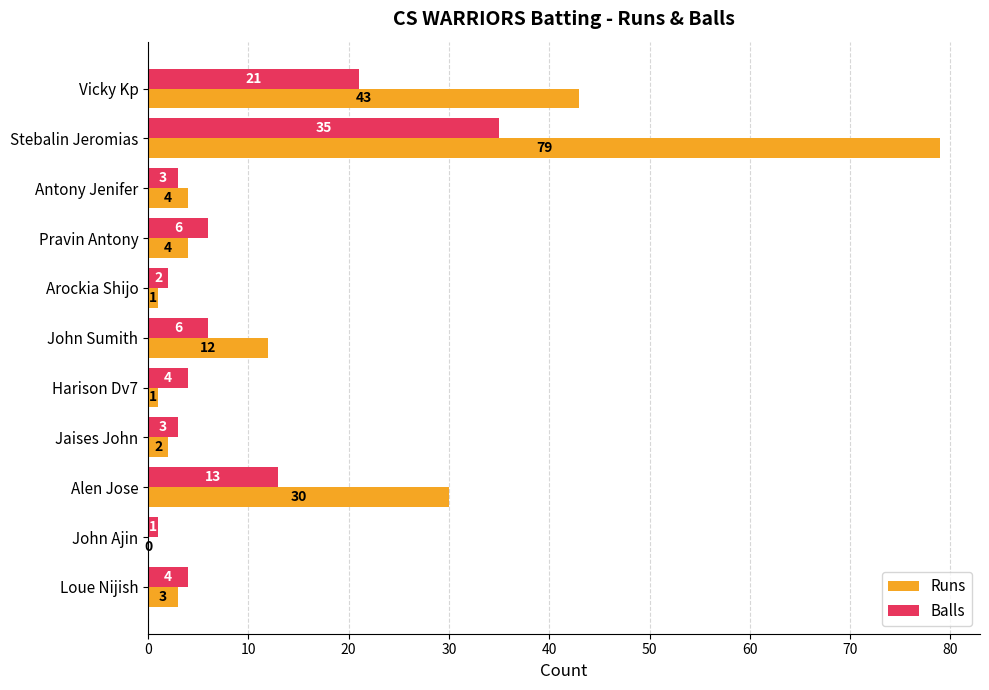

Is it true that Runs equals 139 at Stebalin Jeromias?

False